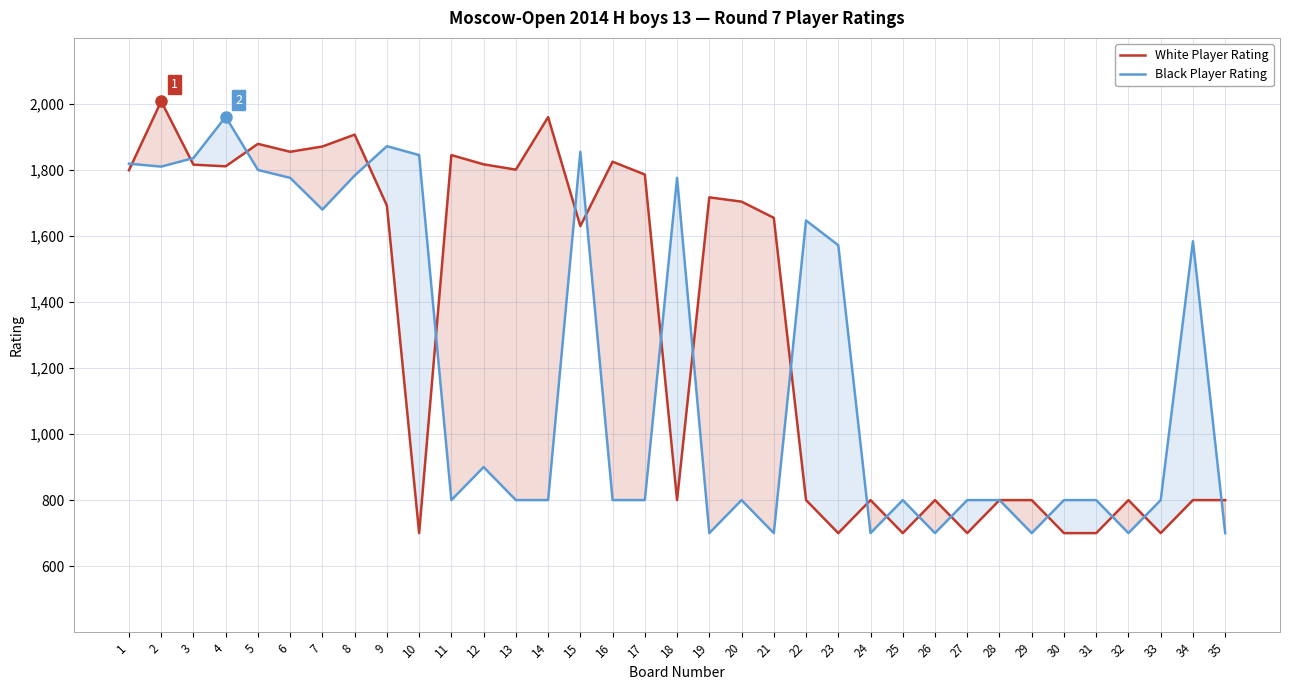

Reading left to right, what are all the values shown in this chart?

White Player Rating: 1799	2008	1816	1811	1879	1855	1871	1907	1692	700	1845	1817	1801	1960	1630	1825	1786	800	1717	1704	1655	800	700	800	700	800	700	800	800	700	700	800	700	800	800
Black Player Rating: 1819	1810	1836	1961	1800	1776	1680	1783	1872	1845	800	900	800	800	1855	800	800	1776	700	800	700	1647	1572	700	800	700	800	800	700	800	800	700	800	1584	700